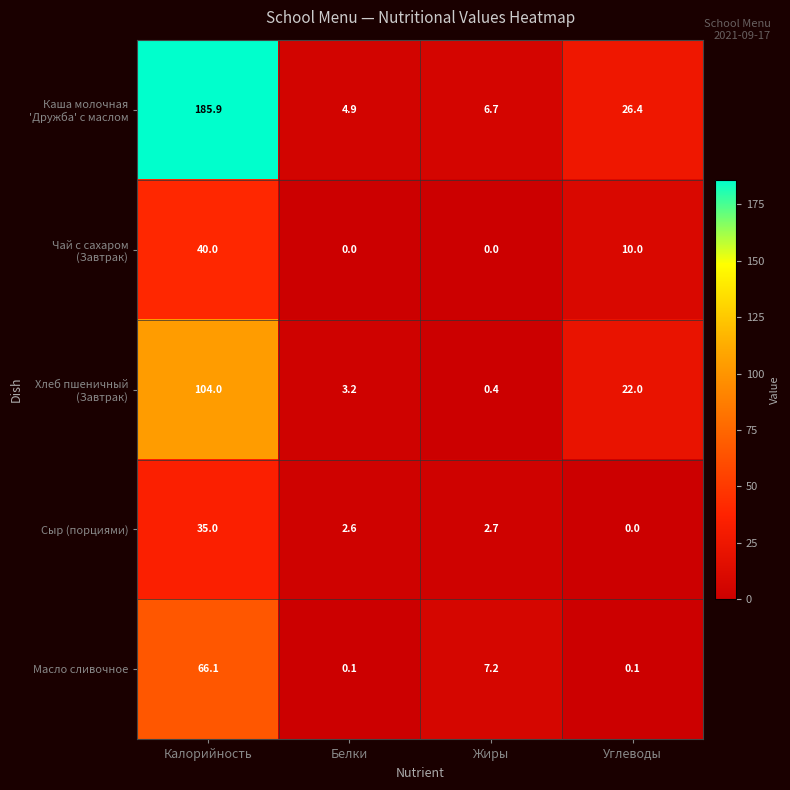

True or false: Масло сливочное has a value of 66.1 at Калорийность.

True